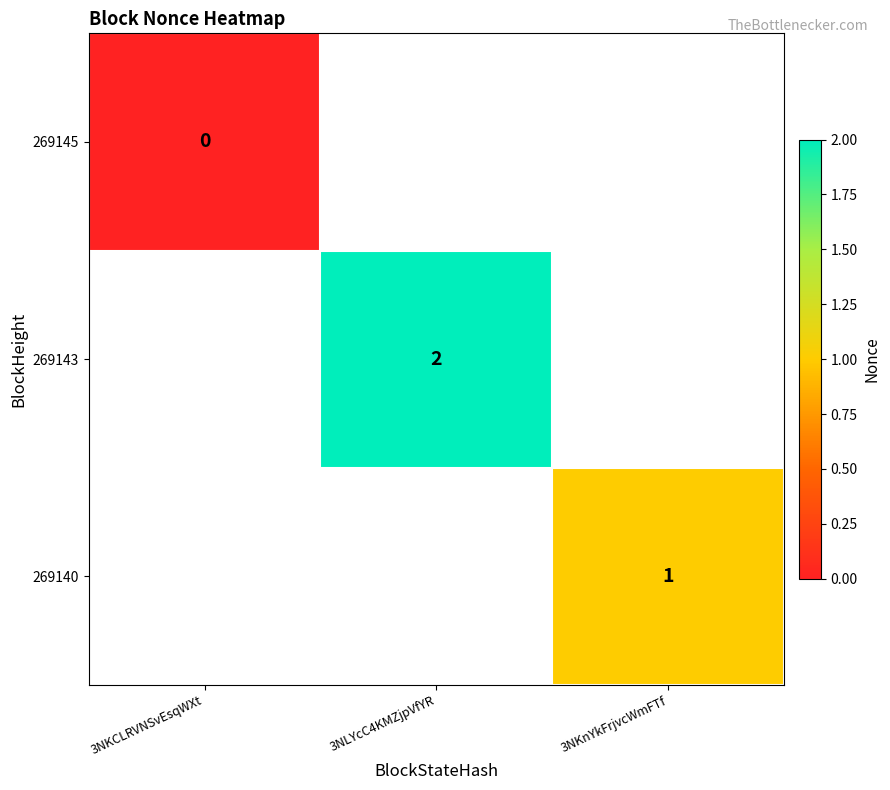

At which category does the chart reach its peak across all series?

3NLYcC4KMZjpVfYR